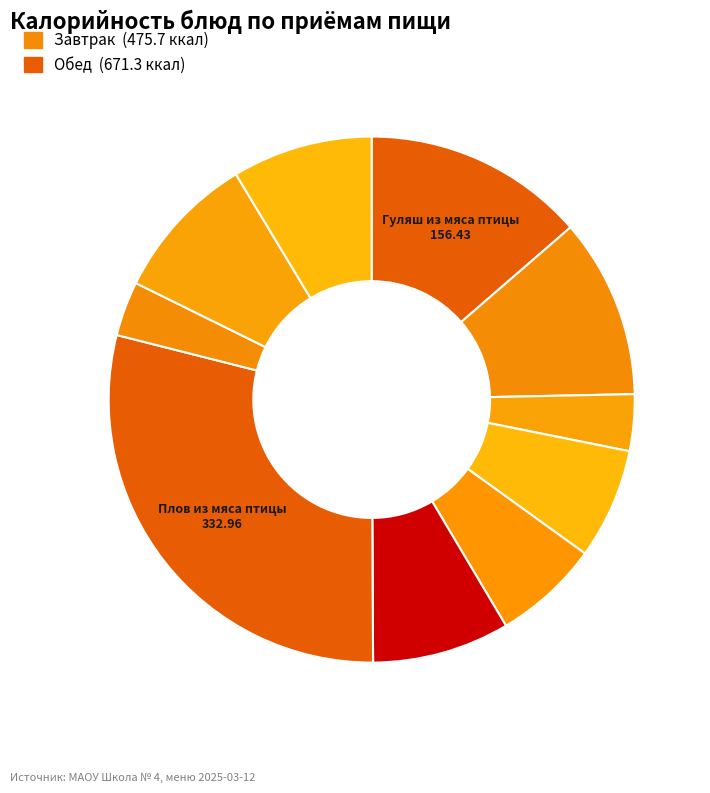

Count the number of slices in the pie.

10